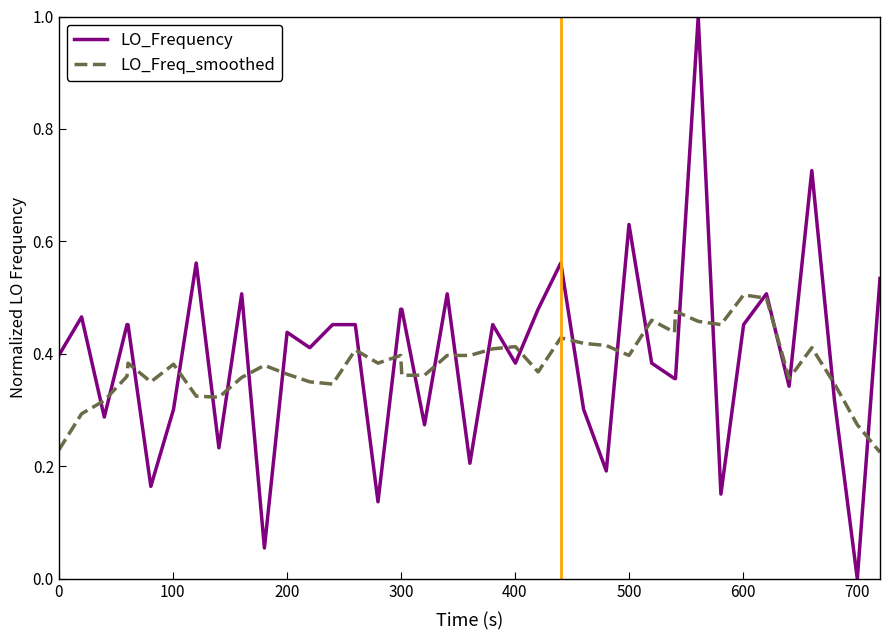

What are all the series names shown in the legend?

LO_Frequency, LO_Freq_smoothed